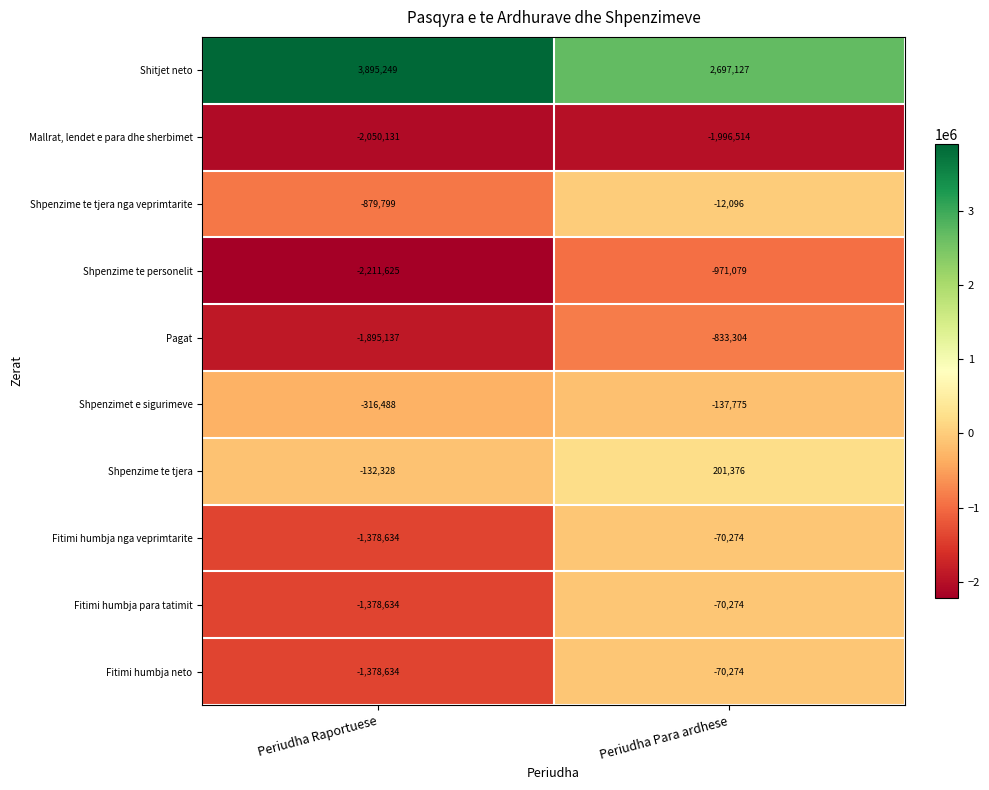

How many distinct data groups are displayed?

10